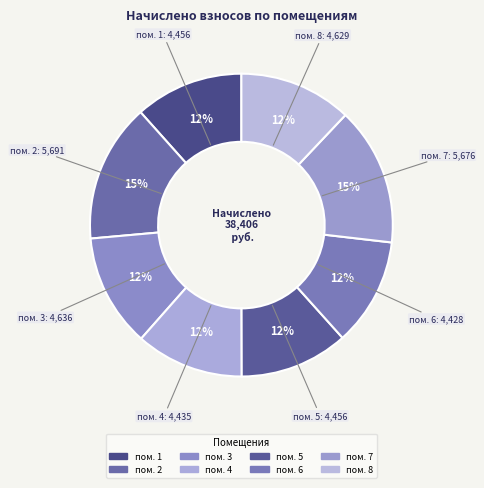

How many segments does this pie chart have?

8